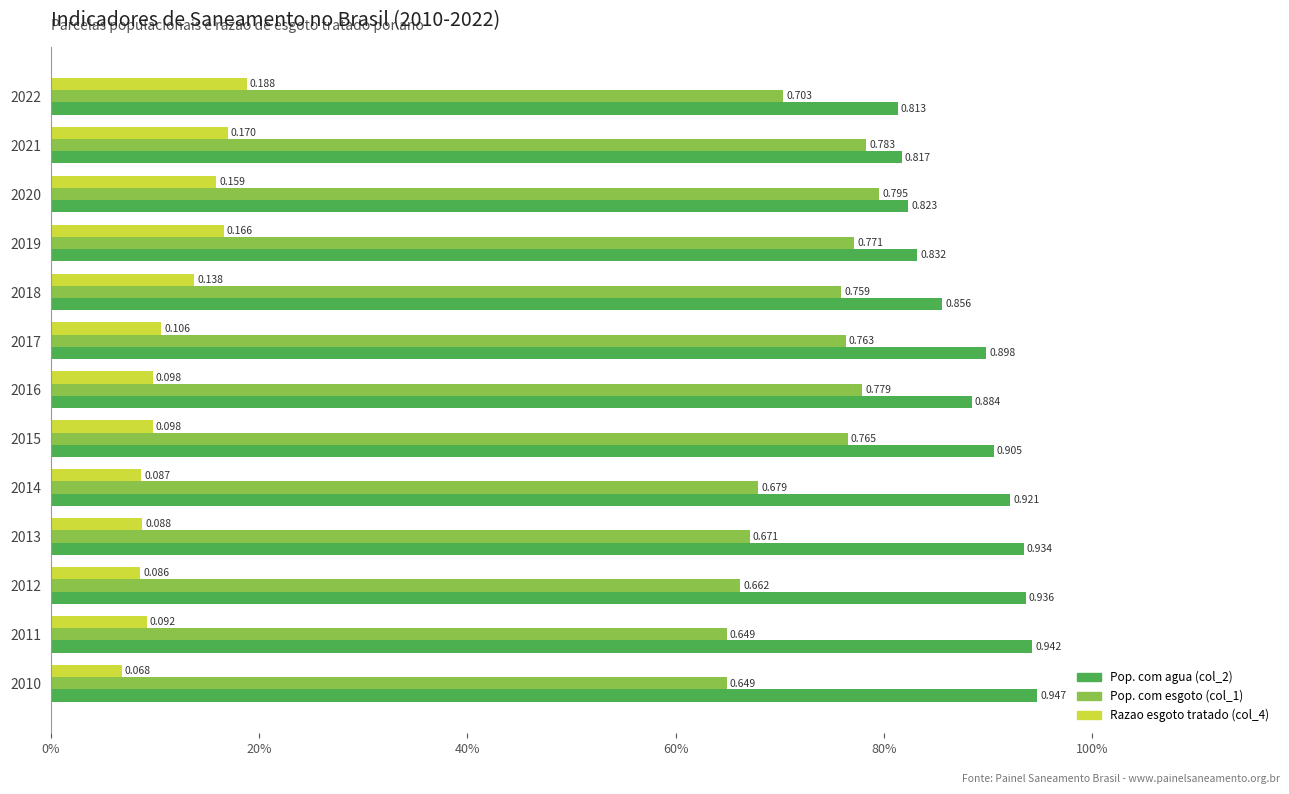

Reading right to left, what are all the values shown in this chart?

Pop. com agua (col_2): 0.8	0.8	0.8	0.8	0.9	0.9	0.9	0.9	0.9	0.9	0.9	0.9	0.9
Pop. com esgoto (col_1): 0.7	0.8	0.8	0.8	0.8	0.8	0.8	0.8	0.7	0.7	0.7	0.6	0.6
Razao esgoto tratado (col_4): 0.2	0.2	0.2	0.2	0.1	0.1	0.1	0.1	0.1	0.1	0.1	0.1	0.1